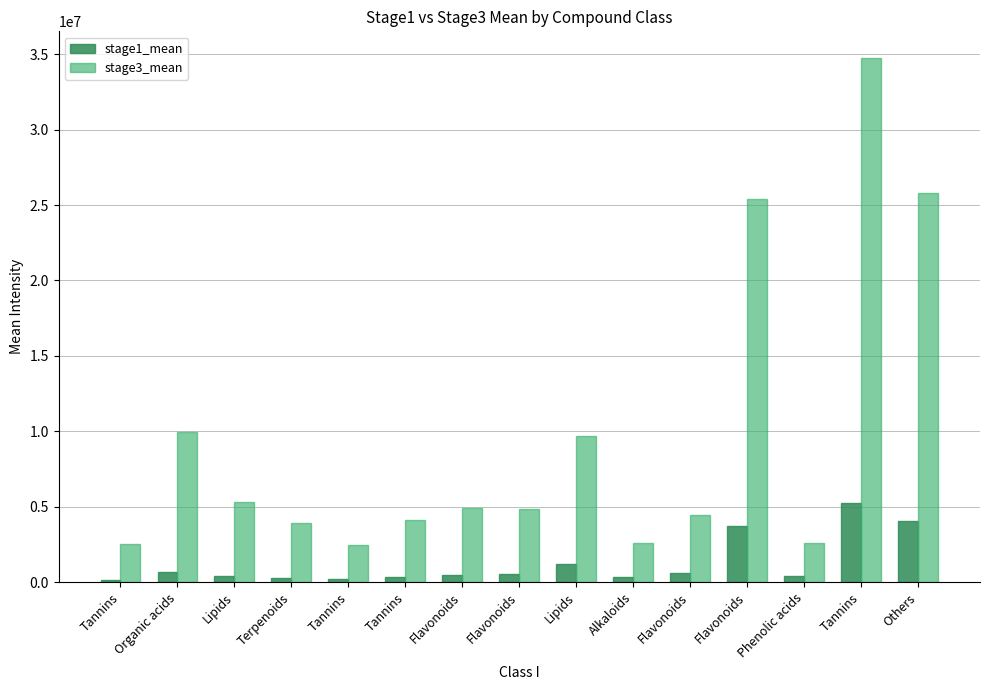

What are all the series names shown in the legend?

stage1_mean, stage3_mean